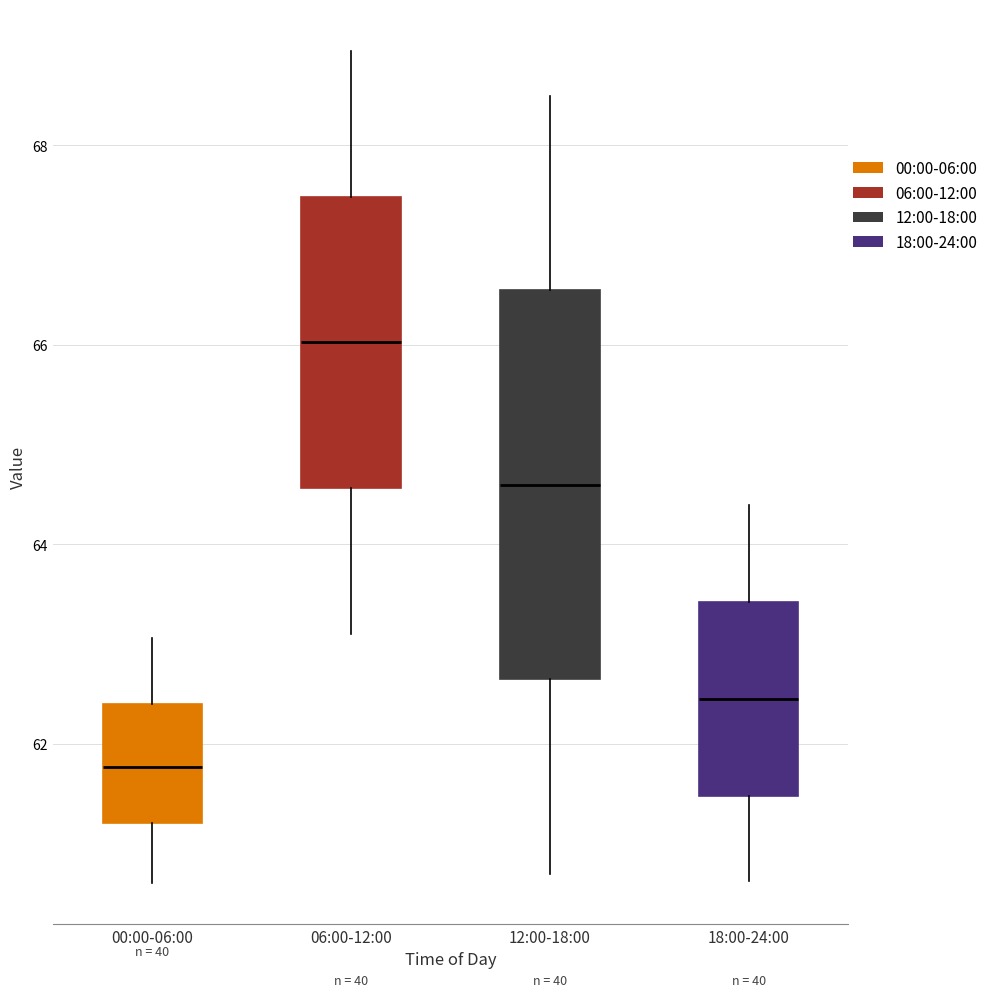

Which box is the tallest, from its lower edge to its upper edge?

12:00-18:00